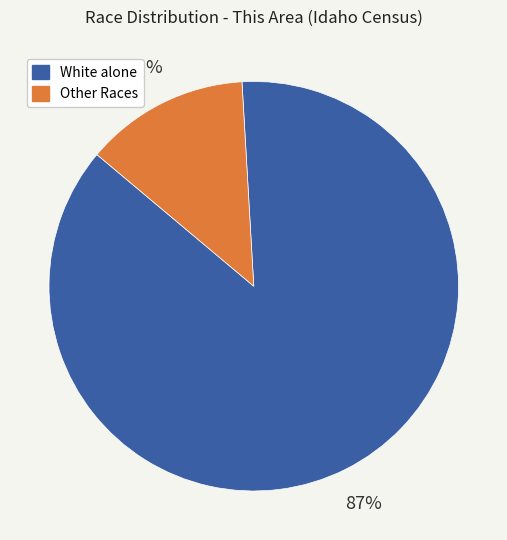

To the nearest percent, what is the difference between the largest and smallest slice percentages?

74%